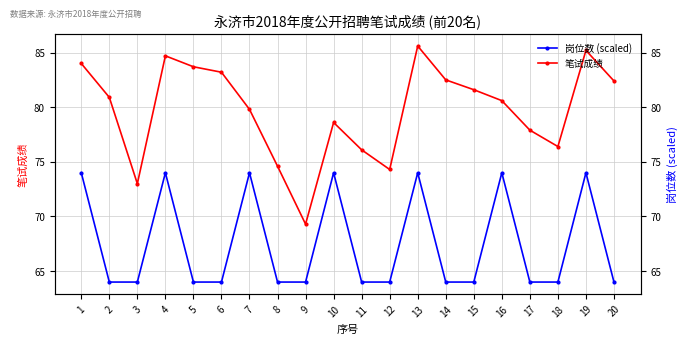

What is the sum of all 笔试成绩 values?

1594.4